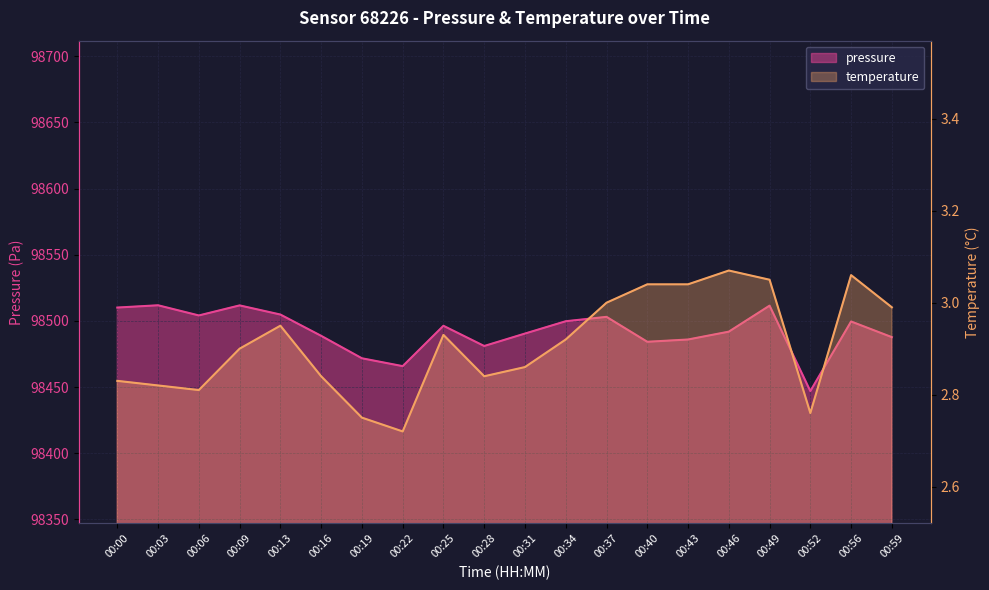

Rank the categories by temperature value from lowest to highest.

00:22, 00:19, 00:52, 00:06, 00:03, 00:00, 00:16, 00:28, 00:31, 00:09, 00:34, 00:25, 00:13, 00:59, 00:37, 00:40, 00:43, 00:49, 00:56, 00:46